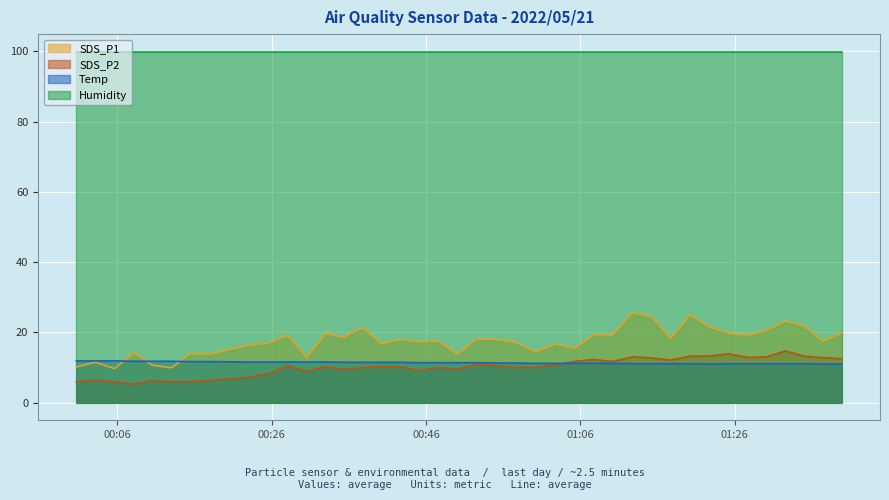

Which series has the largest total across all categories?

Humidity